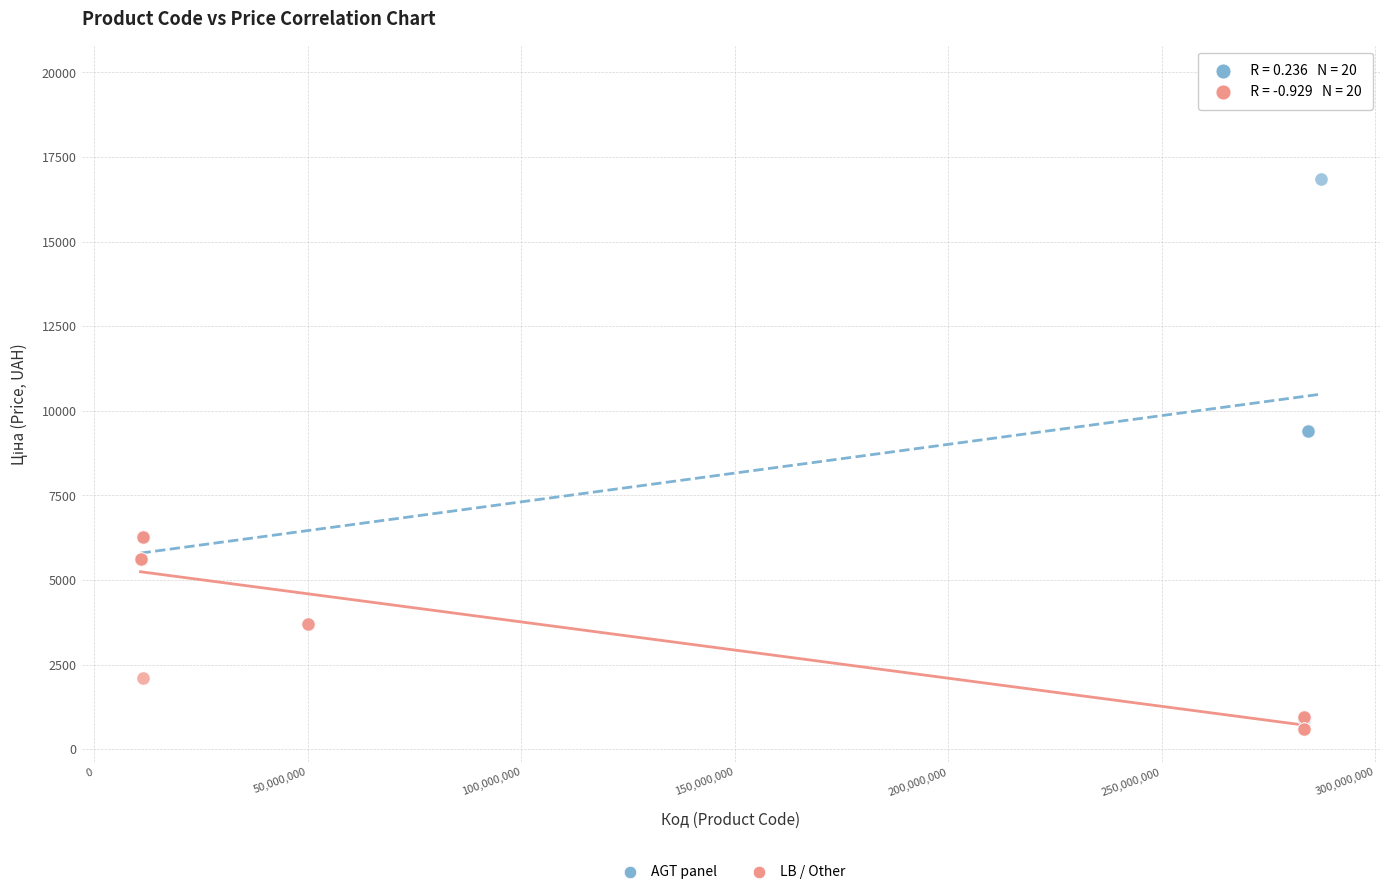

Which series contains the lowest Y value?

LB / Other